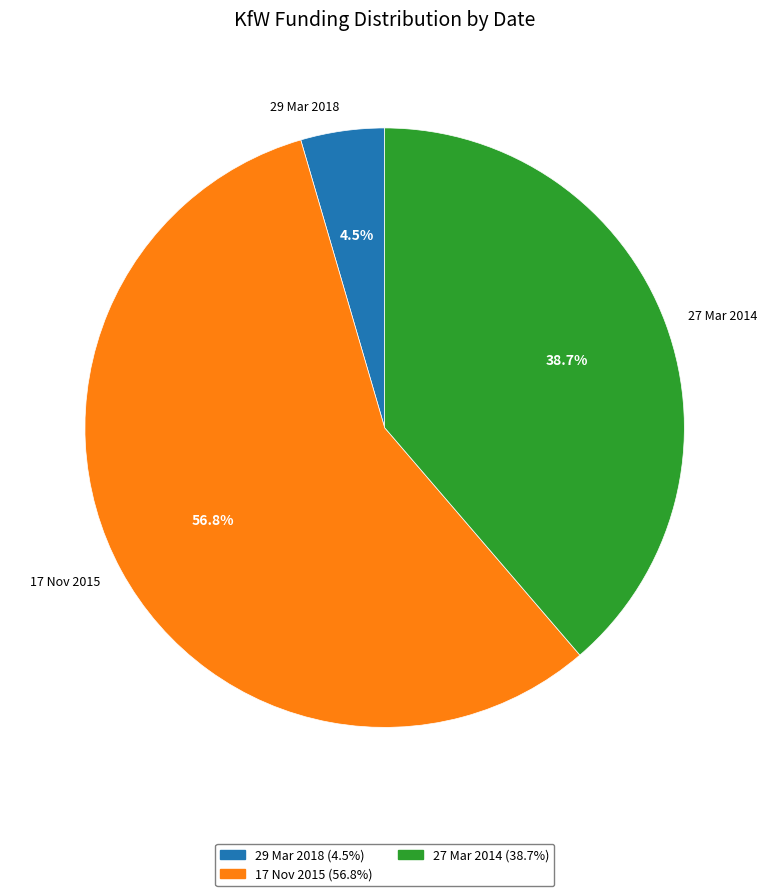

Between 17 Nov 2015 and 29 Mar 2018, which is larger?

17 Nov 2015